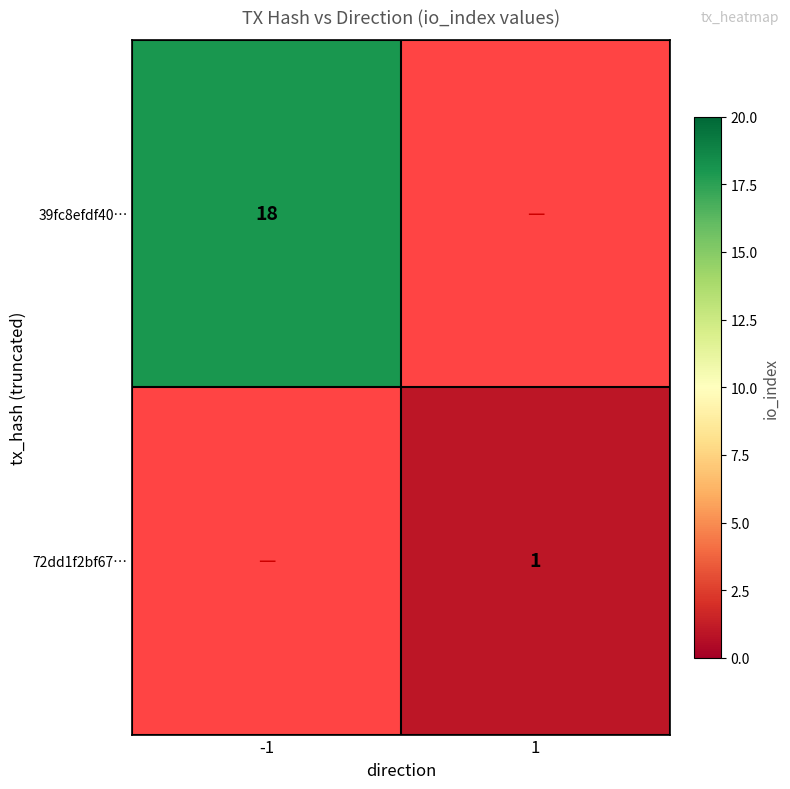

The value of 39fc8efdf40… at -1 is 18. True or false?

True